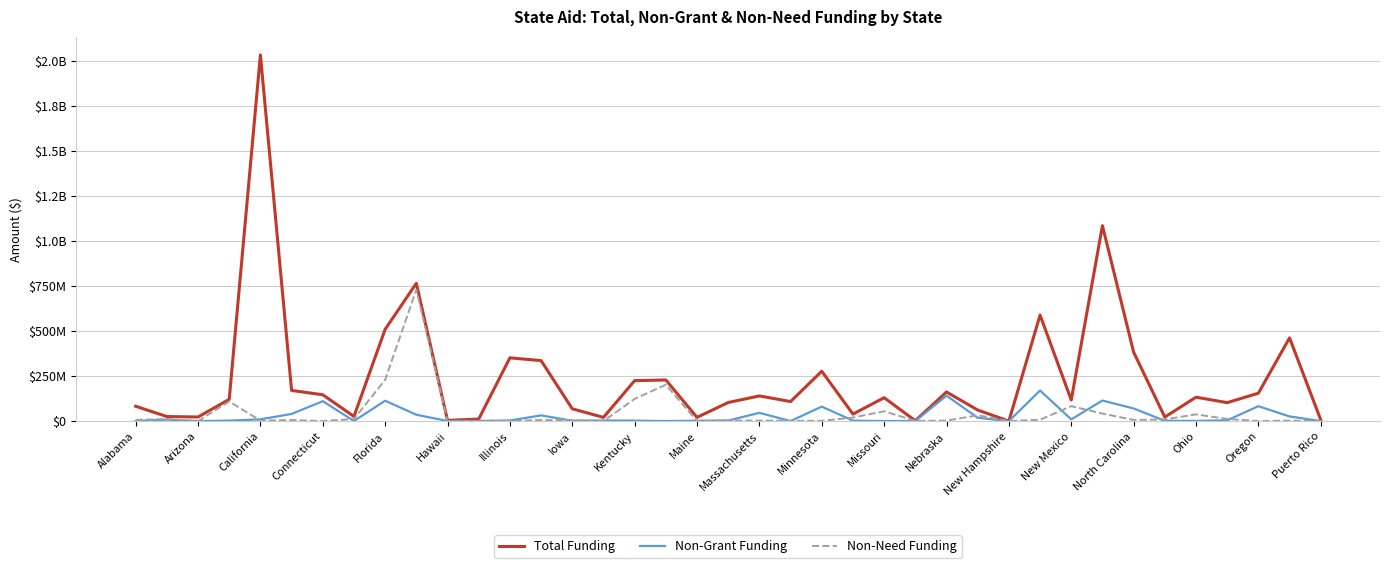

Does the chart have visible grid lines?

Yes